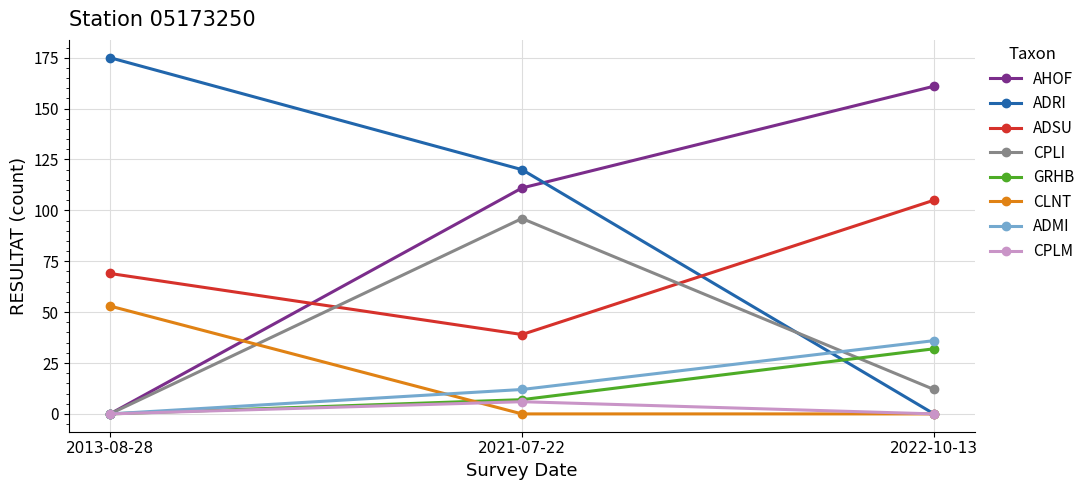

What is the spread (max minus min) of values at 2021-07-22?

120